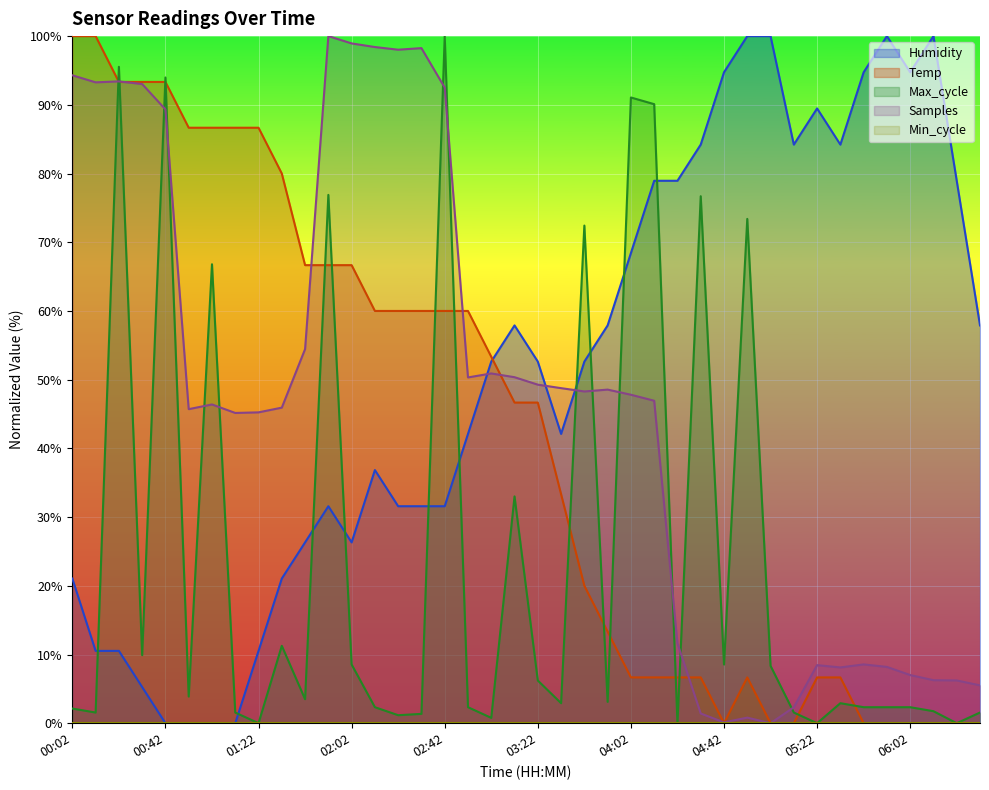

How many values in Temp are above zero?

31